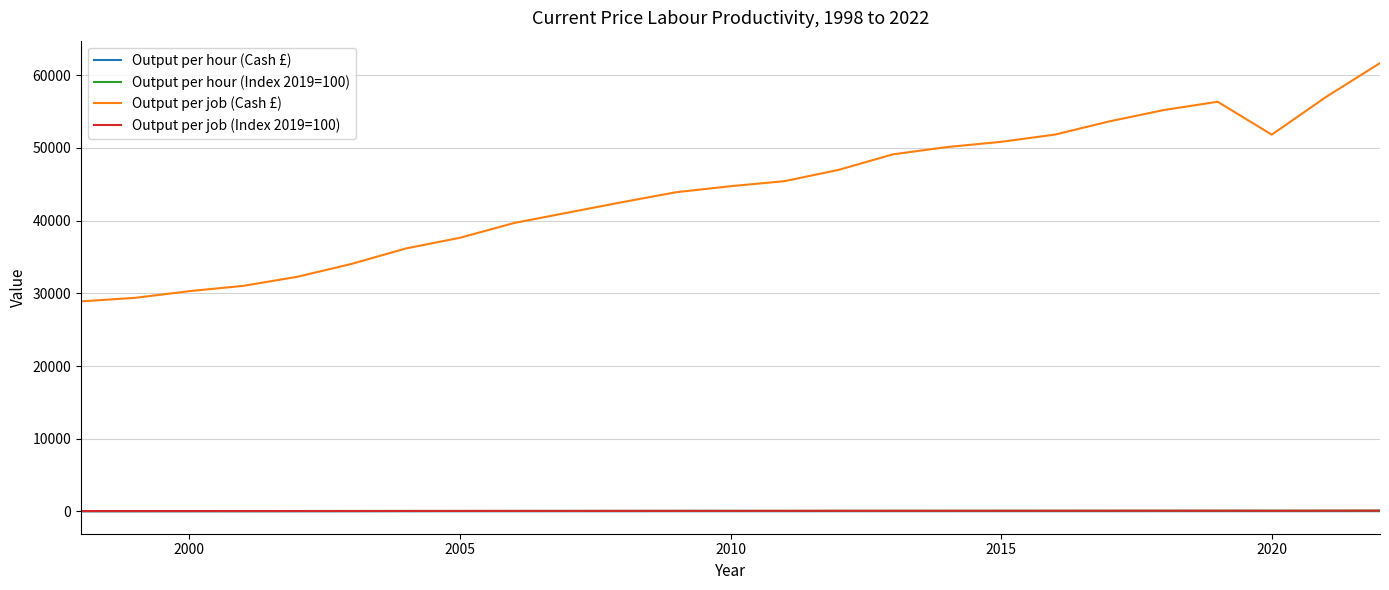

Is this an area chart (filled region under the line)?

No